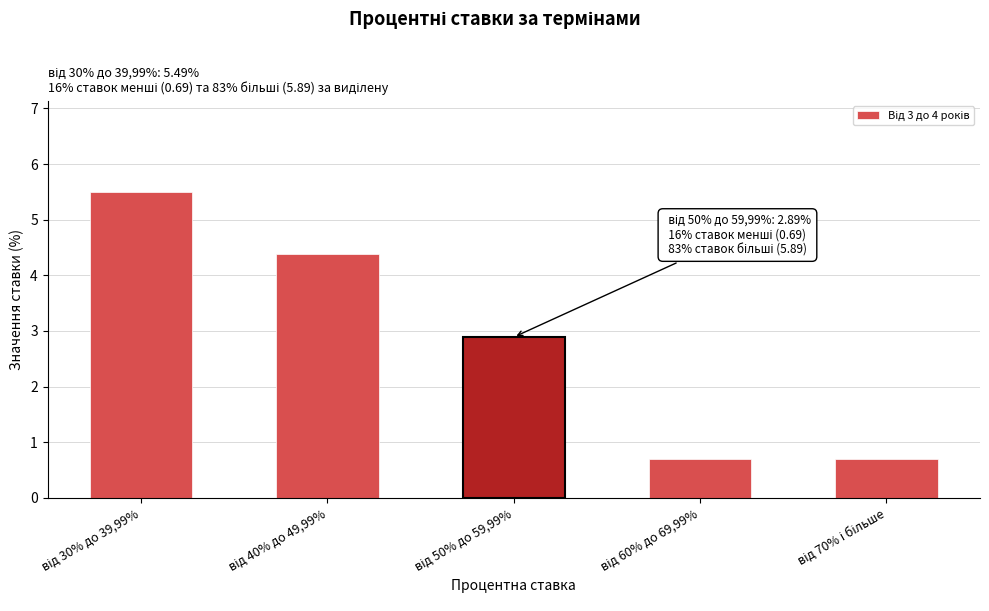

Reading left to right, transcribe all the data shown in this chart.

5.5	4.4	2.9	0.7	0.7